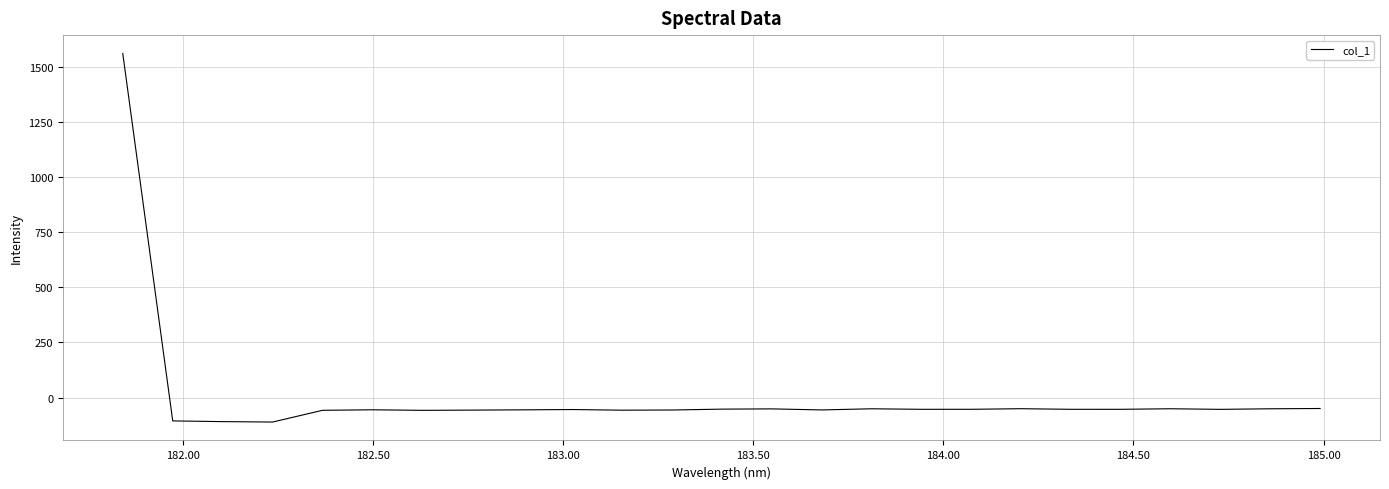

How many lines are shown in the chart?

1